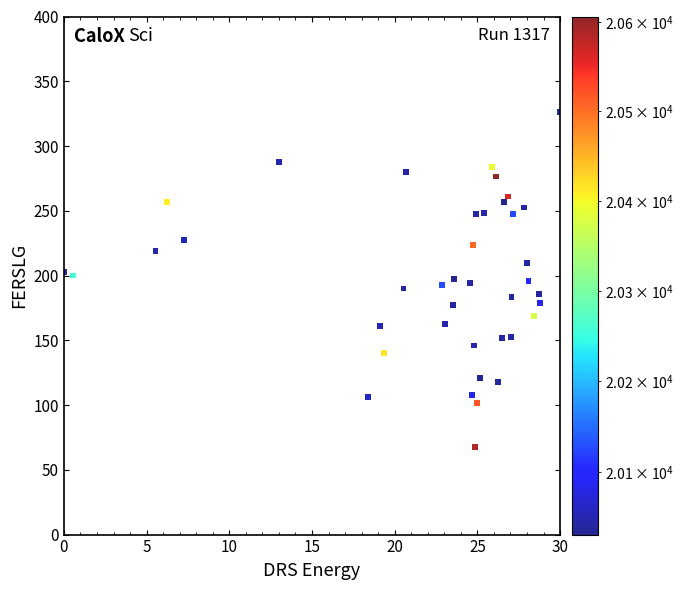

What is the range of Y values (max minus min)?

259.0